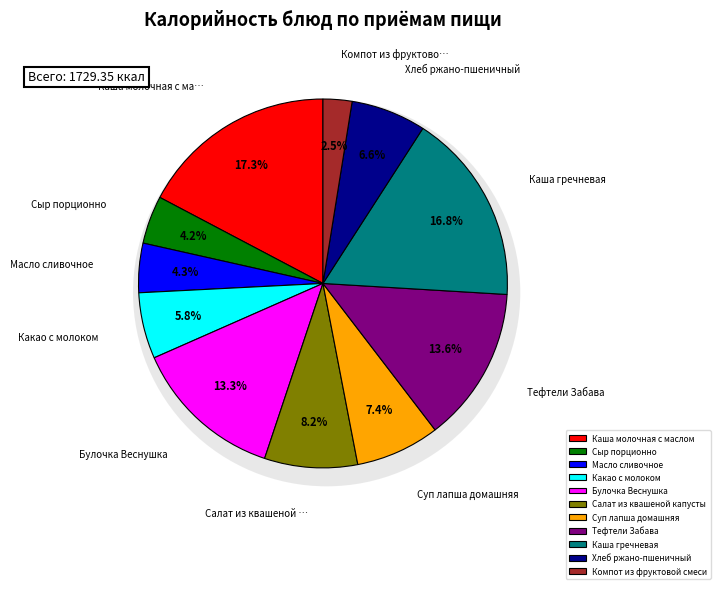

The Хлеб ржано-пшеничный slice represents 7% of the pie. True or false?

True